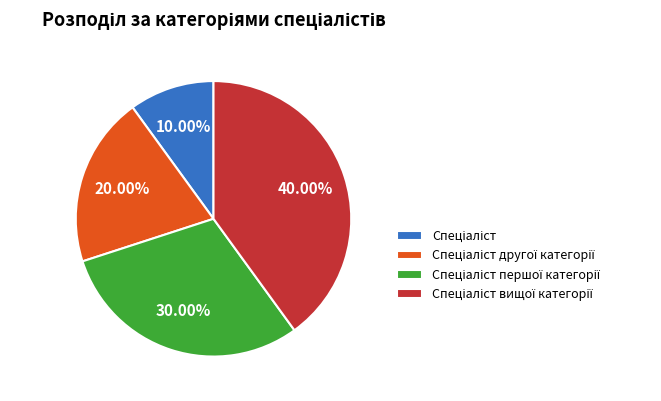

Does any single category account for the majority?

No